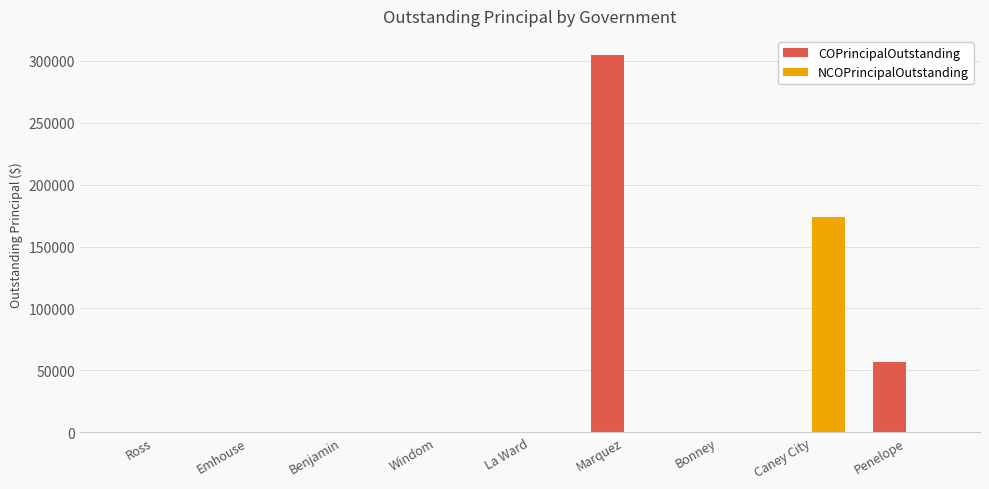

What is the total value across all series at Penelope?

57000